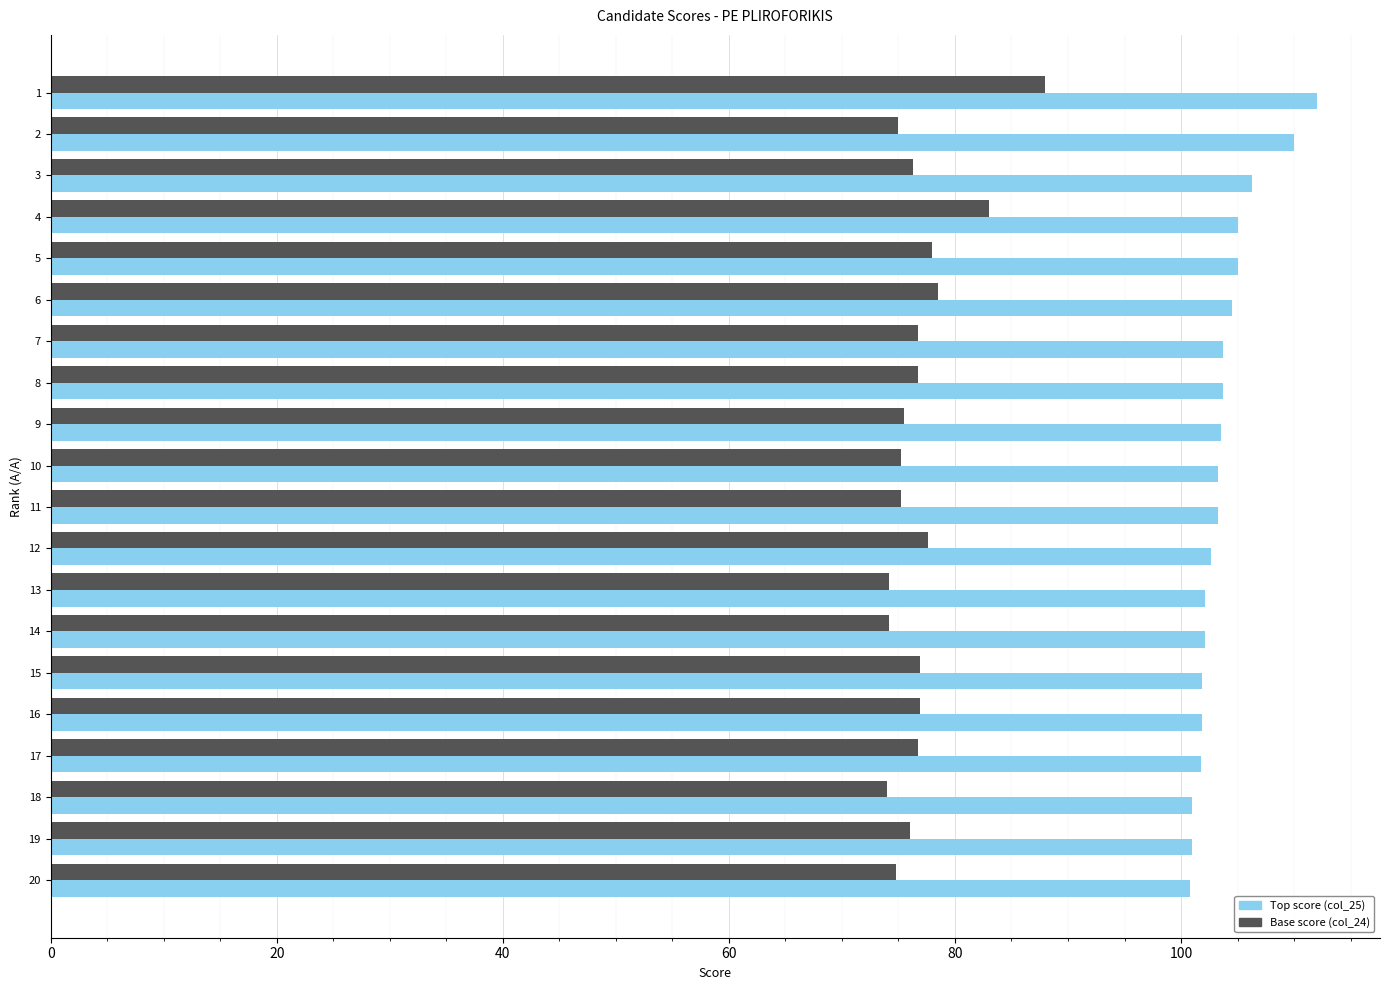

At 1, list the series in order from smallest to largest.

Base score (col_24), Top score (col_25)